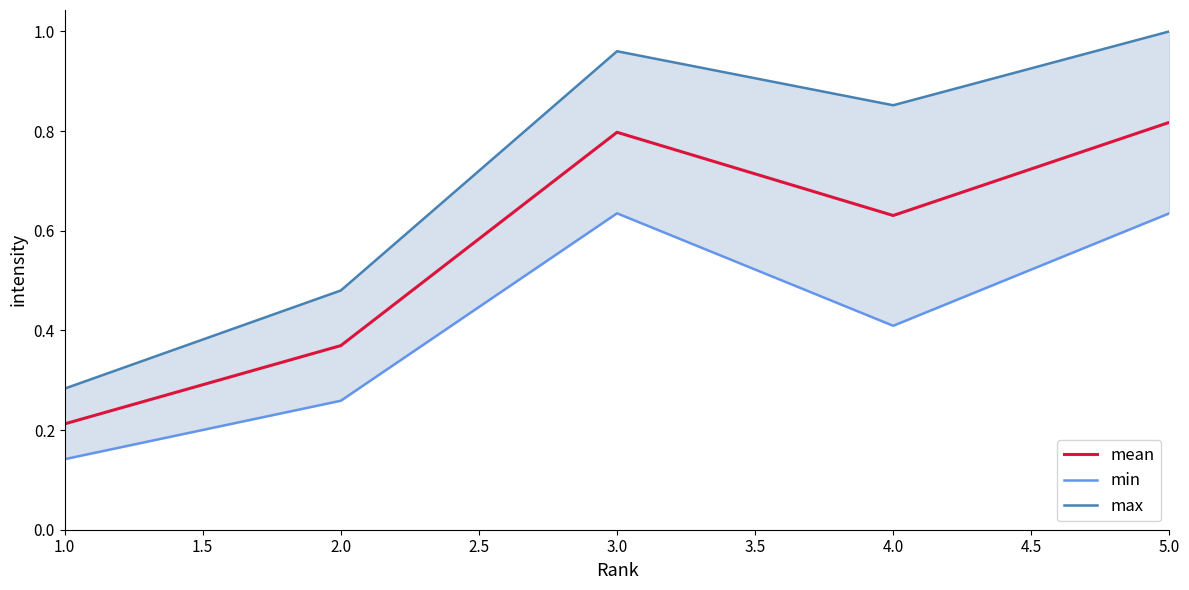

Is the value of min at 5.0 greater than the value of mean at 4.0?

Yes